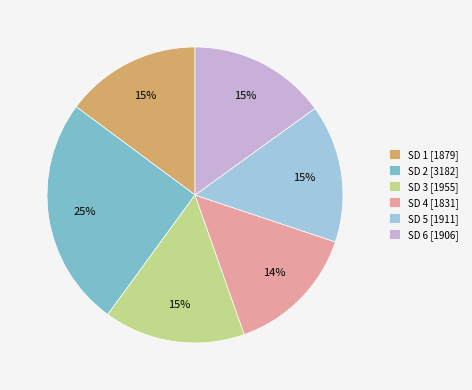

To the nearest percent, what is the difference between the SD 4 [1831] and SD 6 [1906] slice percentages?

1%